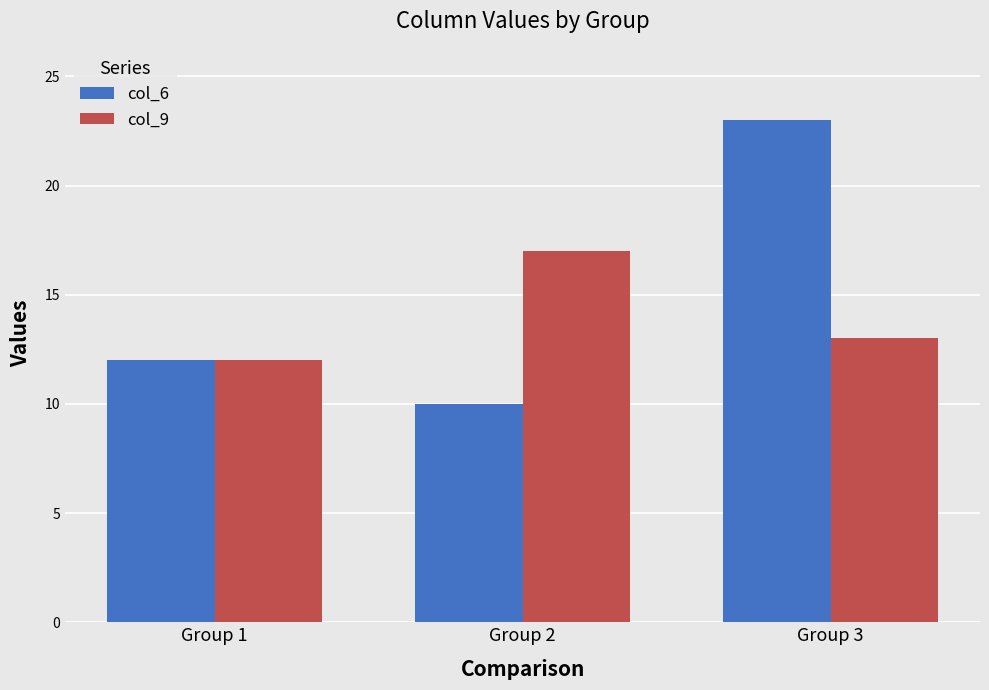

Which series changed the most between Group 2 and Group 3?

col_6